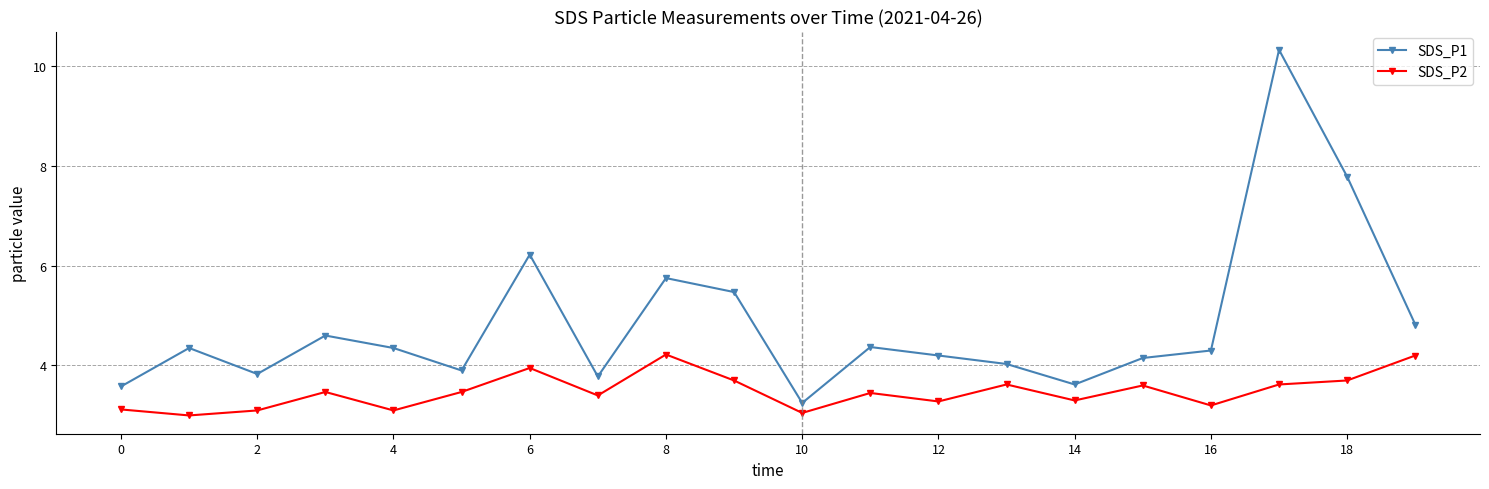

True or false: SDS_P1 and SDS_P2 cross at least once.

False